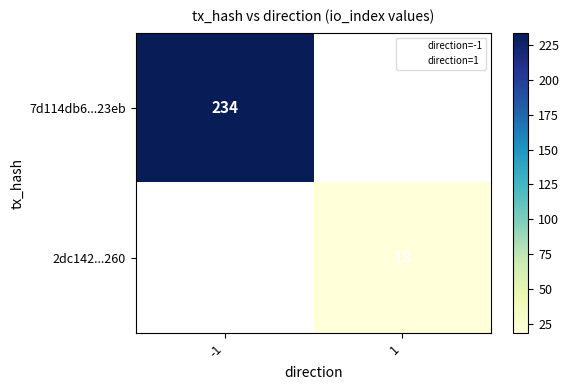

What is the minimum value shown in the chart?

18.0